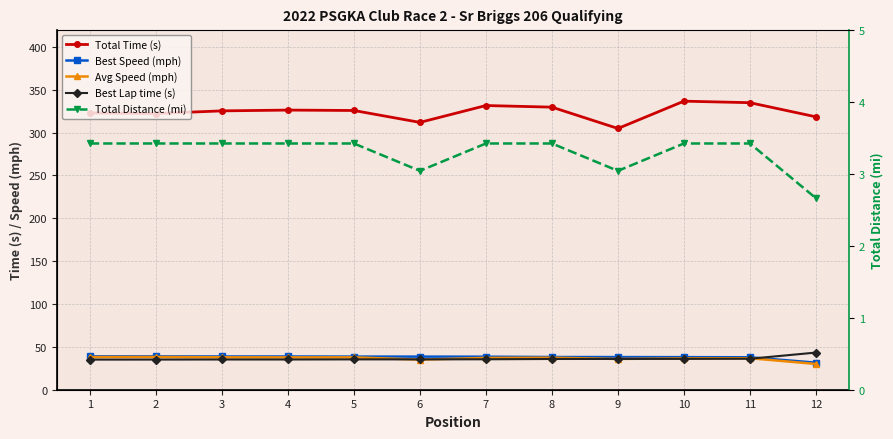

At which label is Best Lap time (s) closest to 39?

11